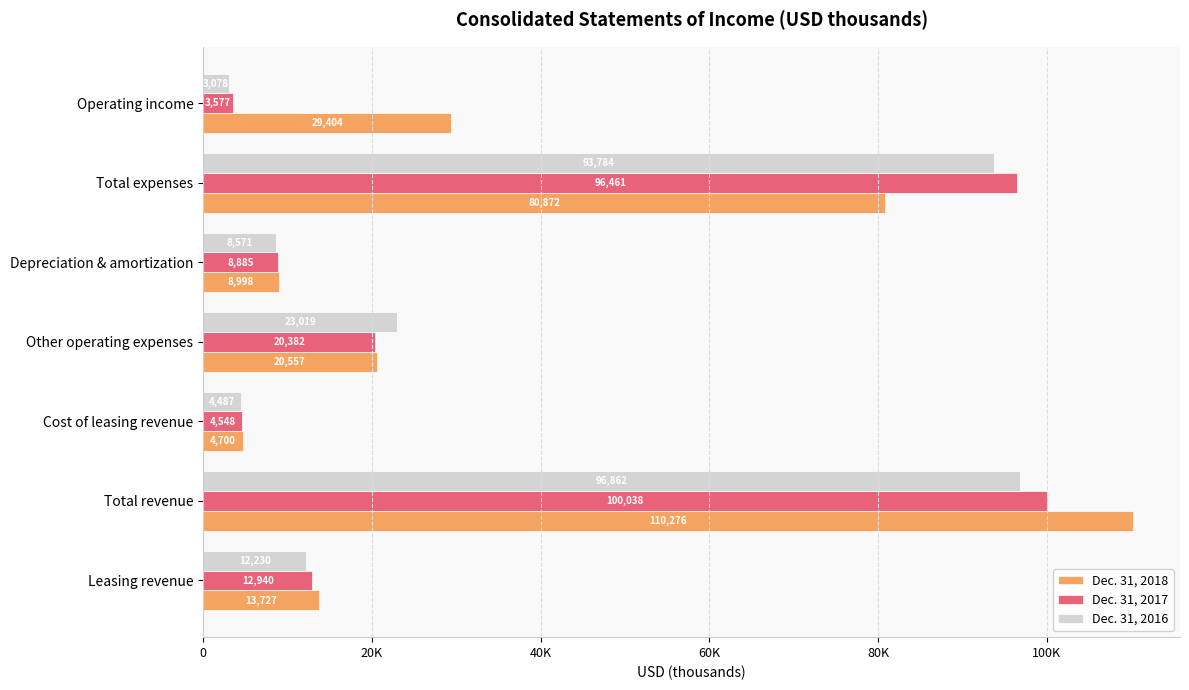

Reading left to right, transcribe all the data shown in this chart.

Dec. 31, 2018: 13727	110276	4700	20557	8998	80872	29404
Dec. 31, 2017: 12940	100038	4548	20382	8885	96461	3577
Dec. 31, 2016: 12230	96862	4487	23019	8571	93784	3078